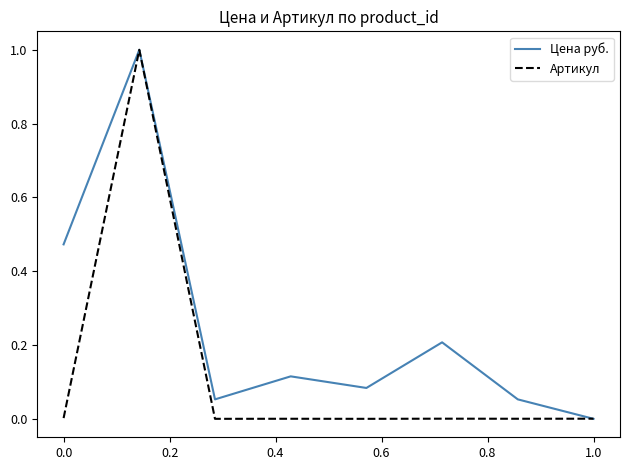

What is the maximum value shown in the chart?

1.0